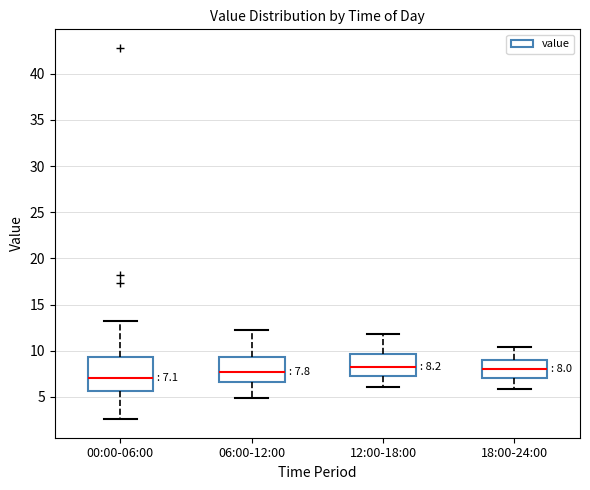

Comparing the boxes themselves (not the whiskers), which one is the tallest?

00:00-06:00